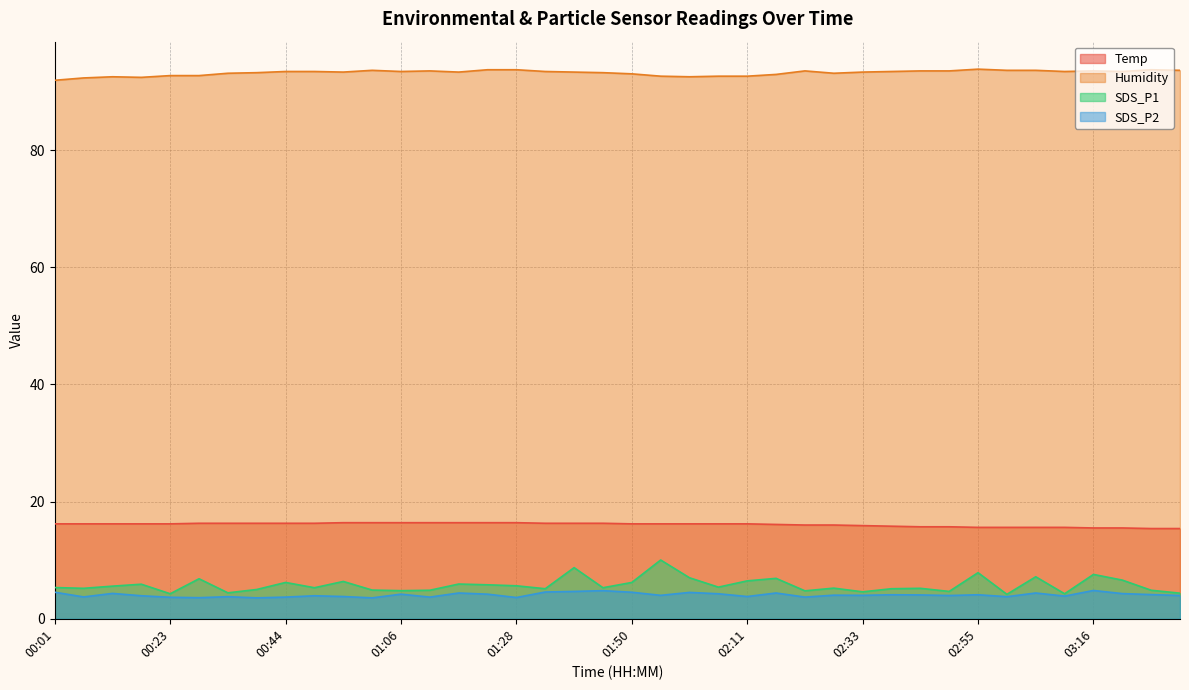

True or false: Humidity and Temp intersect in this chart.

False